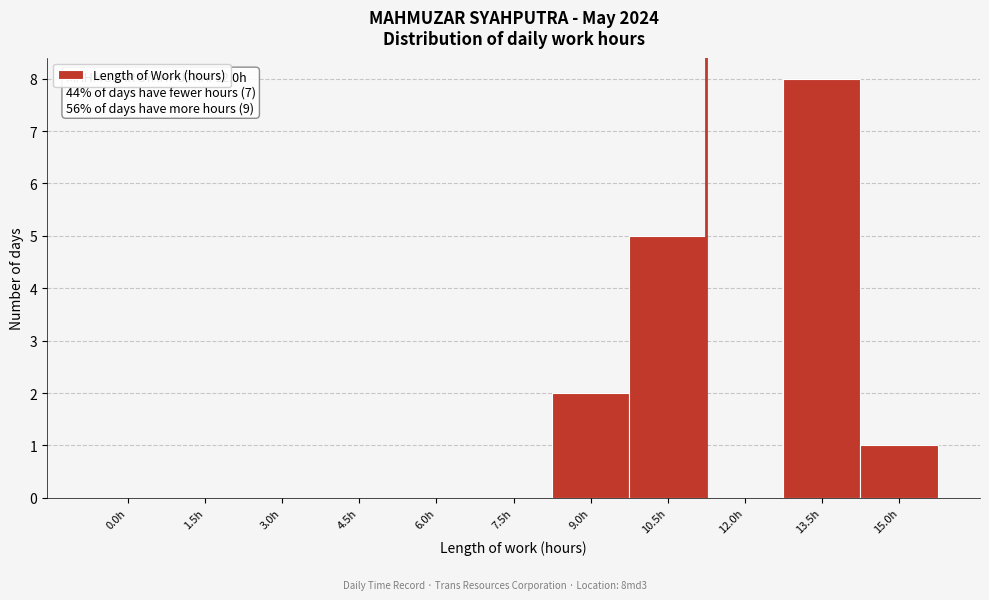

Reading left to right, what are all the values shown in this chart?

0.0h=0	1.5h=0	3.0h=0	4.5h=0	6.0h=0	7.5h=0	9.0h=2	10.5h=5	12.0h=0	13.5h=8	15.0h=1